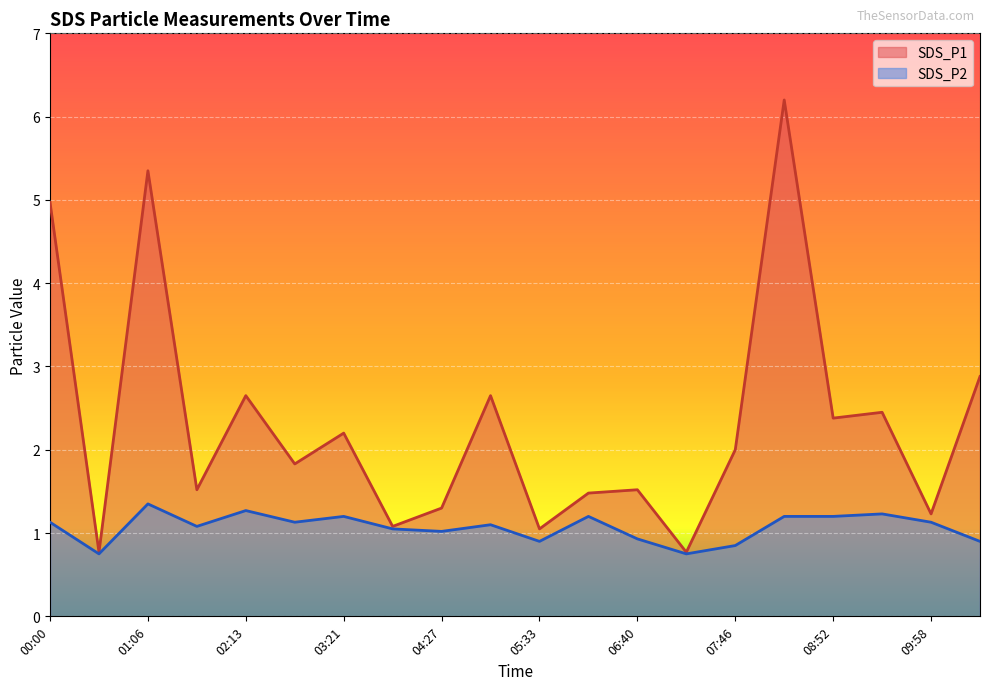

Which series has the widest spread of values?

SDS_P1